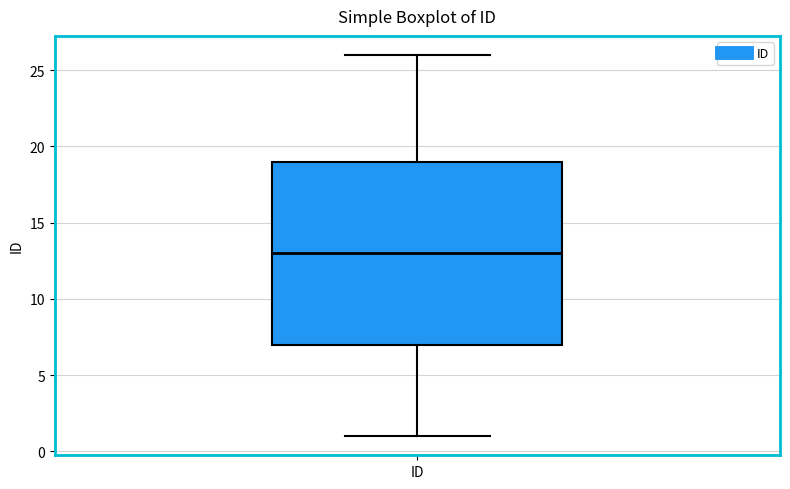

Where does the median line of the box for ID sit on the y-axis? The values are not printed on the chart, so give them approximately, as read against the axis.

13